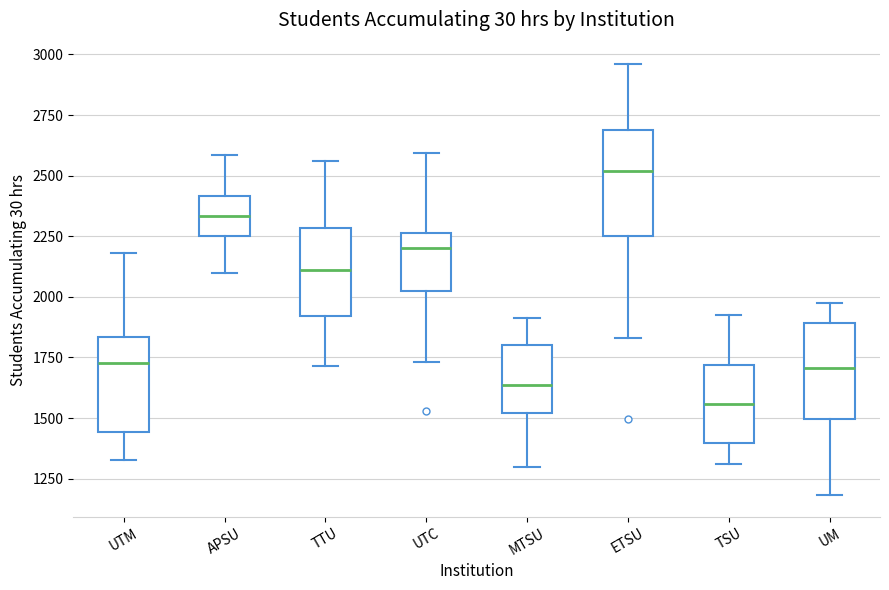

Where is the lower edge of the box for ETSU on the y-axis? The values are not printed on the chart, so give them approximately, as read against the axis.

2250